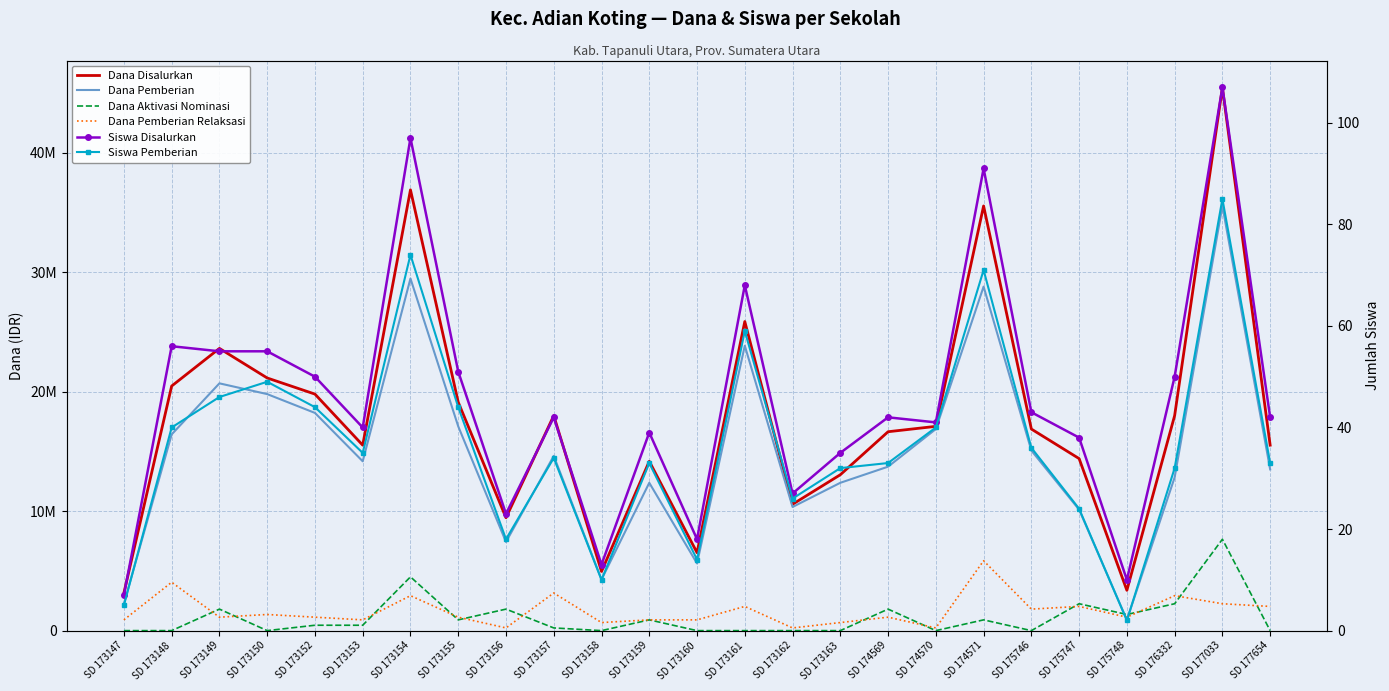

At SD 173153, list the series in order from smallest to largest.

Siswa Pemberian, Siswa Disalurkan, Dana Aktivasi Nominasi, Dana Pemberian Relaksasi, Dana Pemberian, Dana Disalurkan